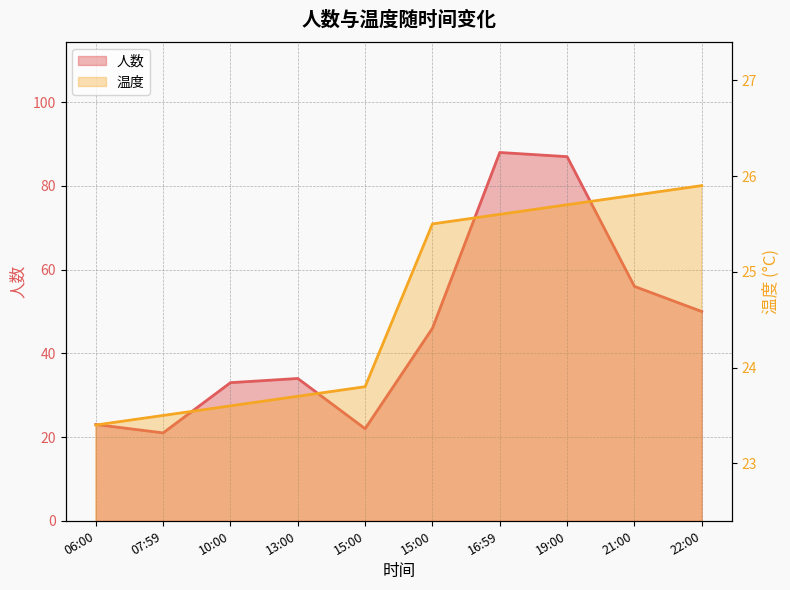

Where is 人数 nearest to the value 54?

21:00